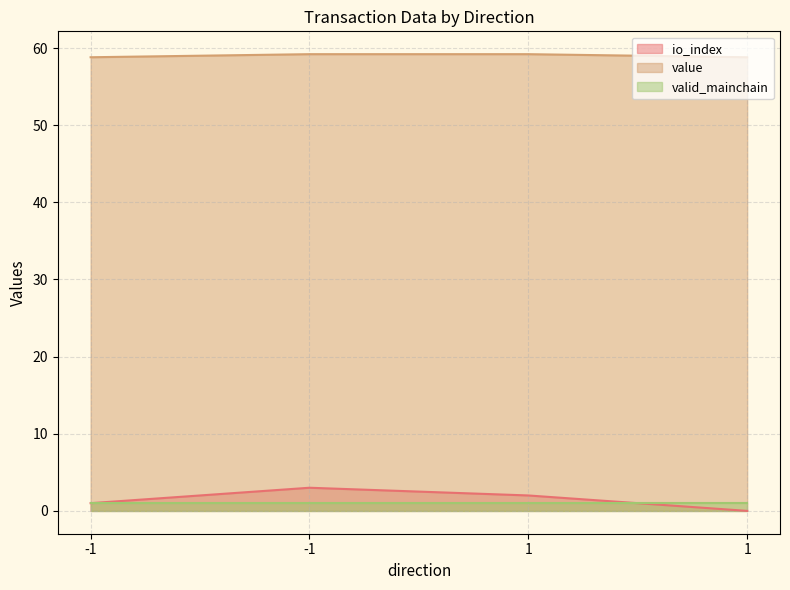

Where does the value series first go above 59?

-1